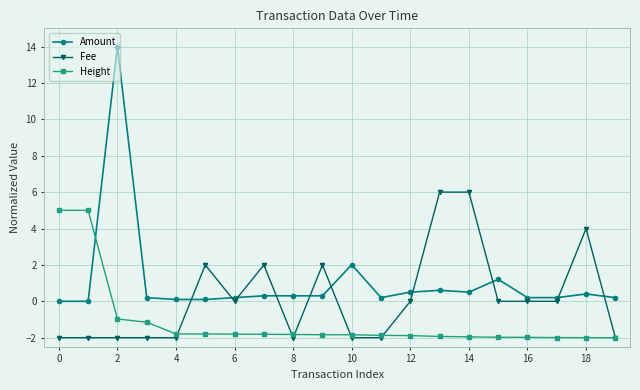

What is the minimum value for Fee?

-2.0